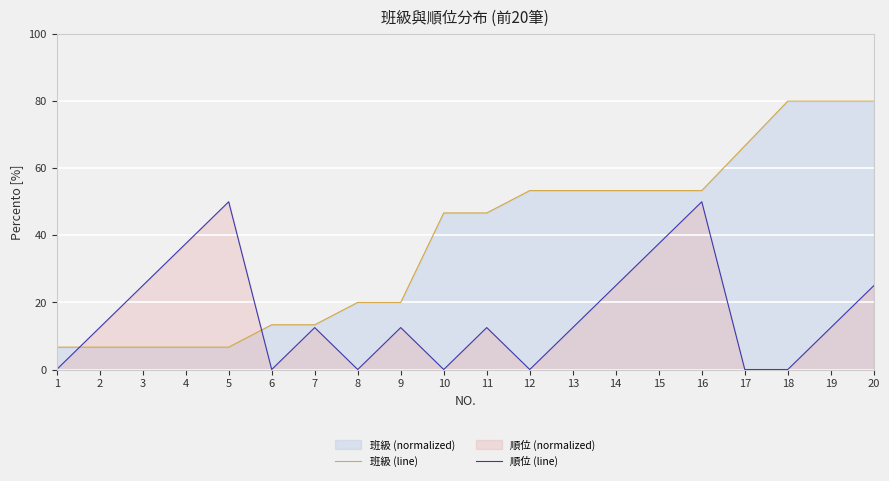

Which label corresponds to the largest value in the chart?

18